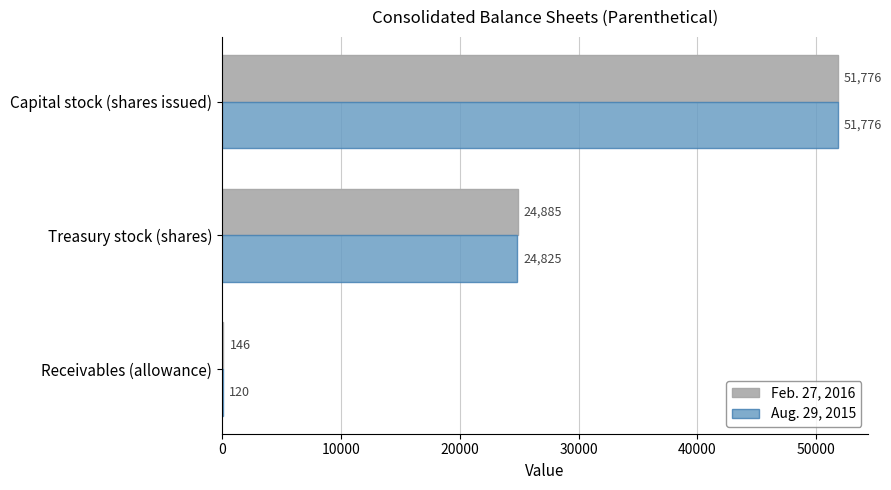

At which label does Feb. 27, 2016 reach its peak?

Capital stock (shares issued)